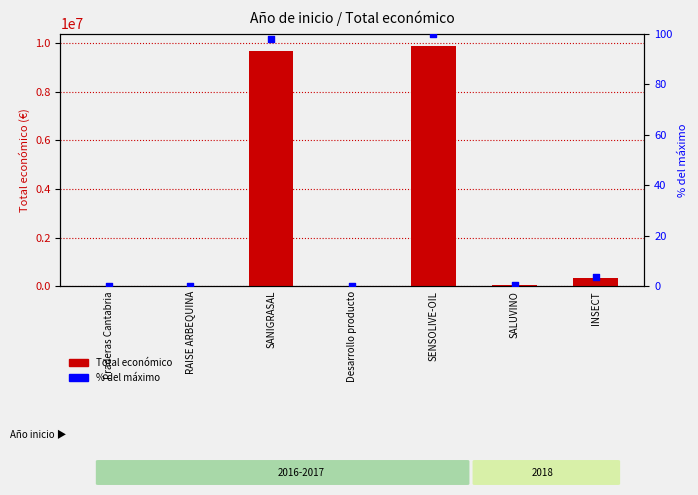

What is the change in value from SENSOLIVE-OIL to SALUVINO?

-9850851